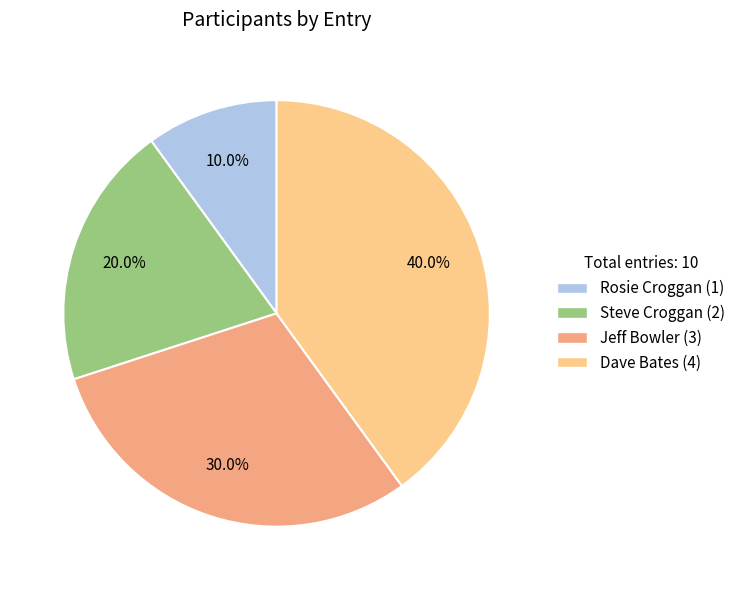

Does Jeff Bowler represent more than half of the total?

No